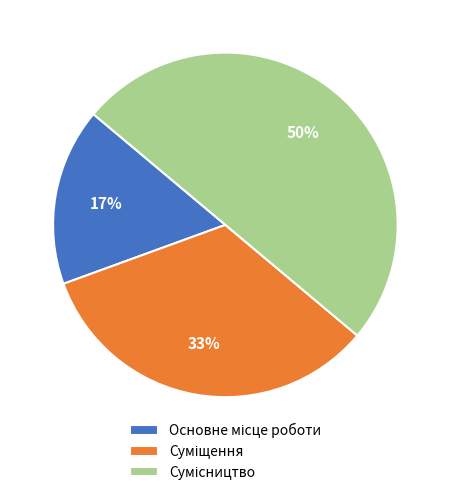

To the nearest percent, what is the average slice percentage?

33%